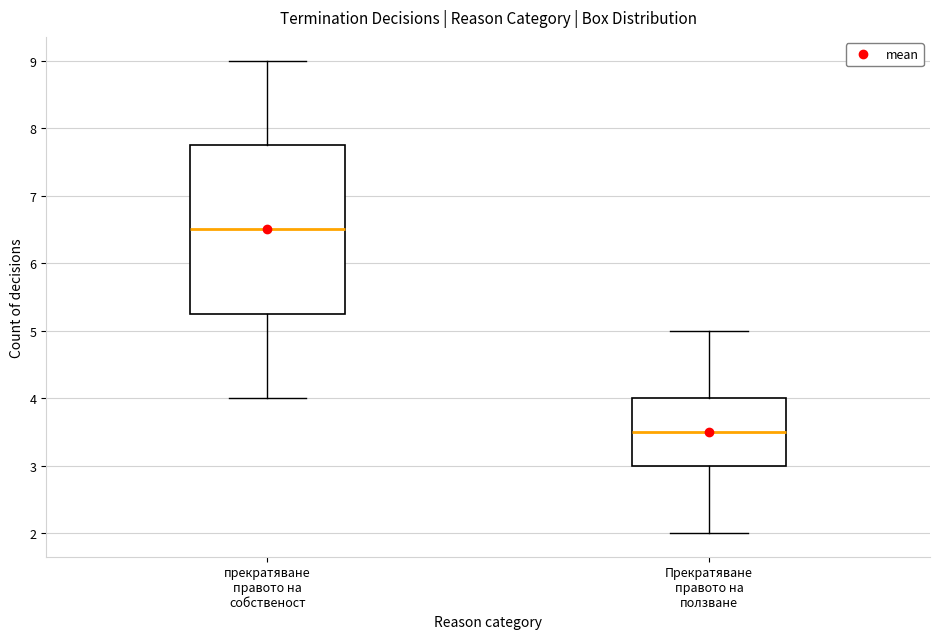

Reading left to right, read every box against the y-axis: the position of its median line, the range the box covers, and the ends of its whiskers. The values are not printed on the chart, so give them approximately, as read against the axis.

прекратяване правото на собственост: median 6.5, box 5.3 to 7.8, whiskers 4.0 to 9.0
Прекратяване правото на ползване: median 3.5, box 3.0 to 4.0, whiskers 2.0 to 5.0